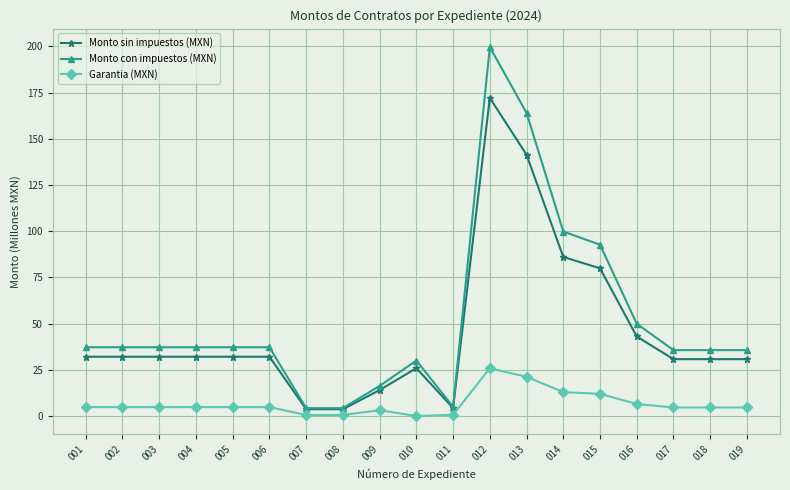

The value of Monto sin impuestos (MXN) at 016 is 75.2. True or false?

False